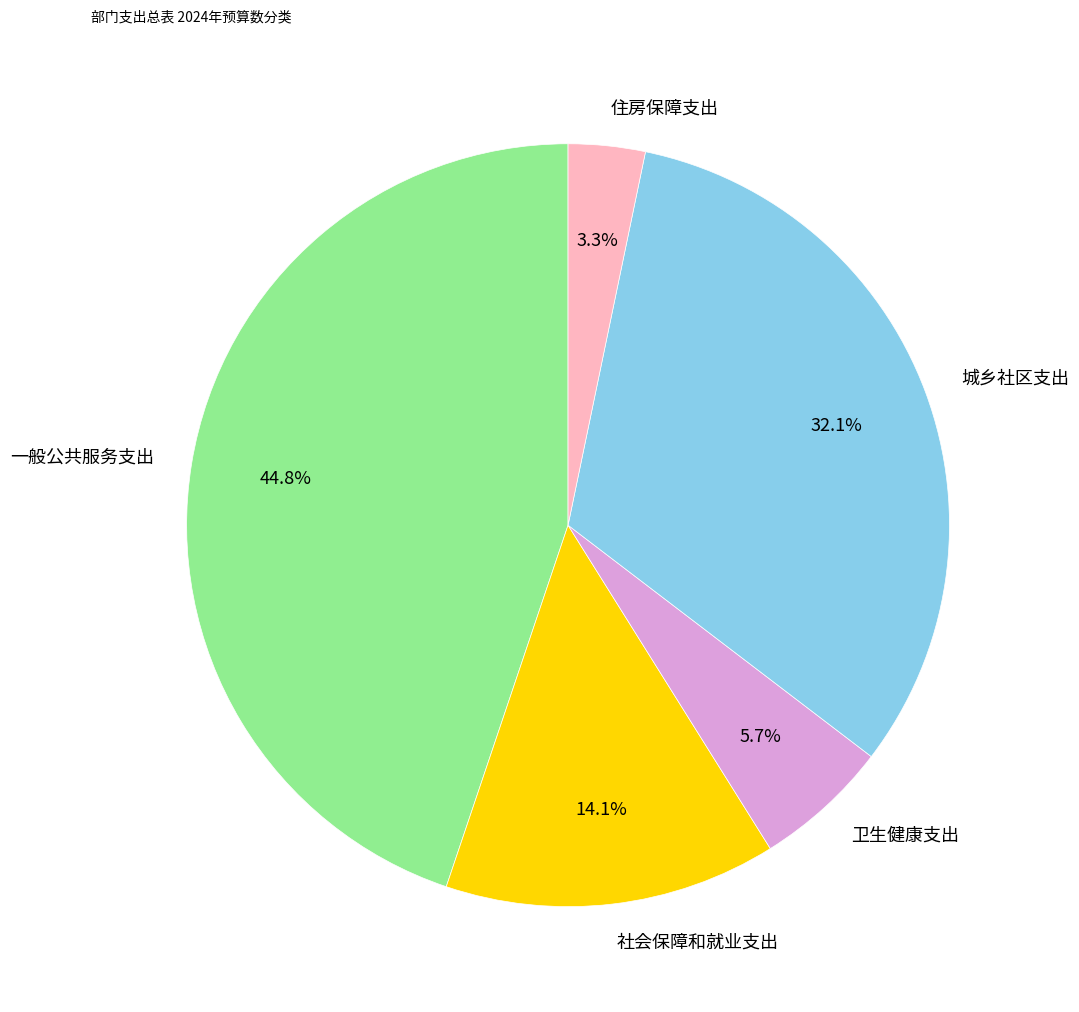

How many segments does this pie chart have?

5